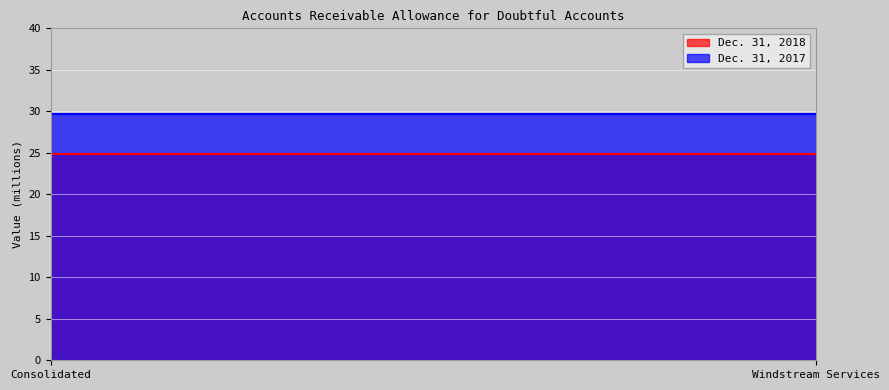

What is the label of the 2nd point from the left?

Windstream Services